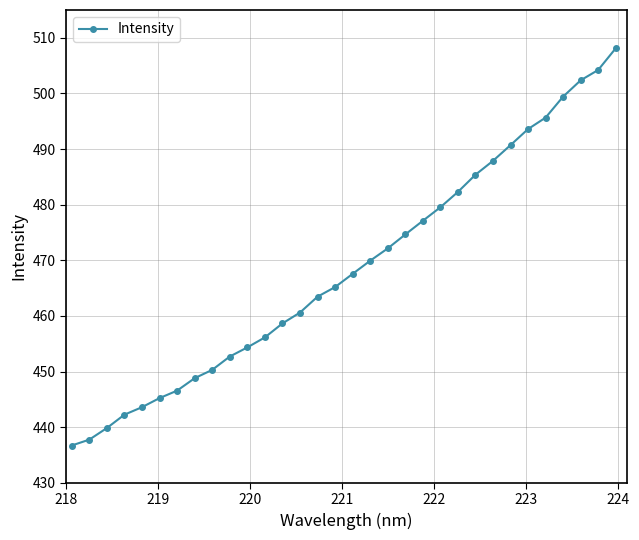

What is the sum of all values?

14992.7